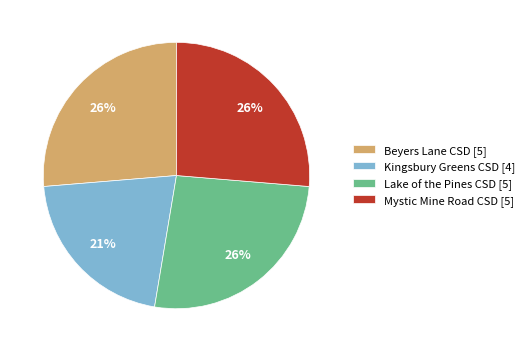

Combined, do Kingsbury Greens CSD [4] and Beyers Lane CSD [5] account for over 50%?

No